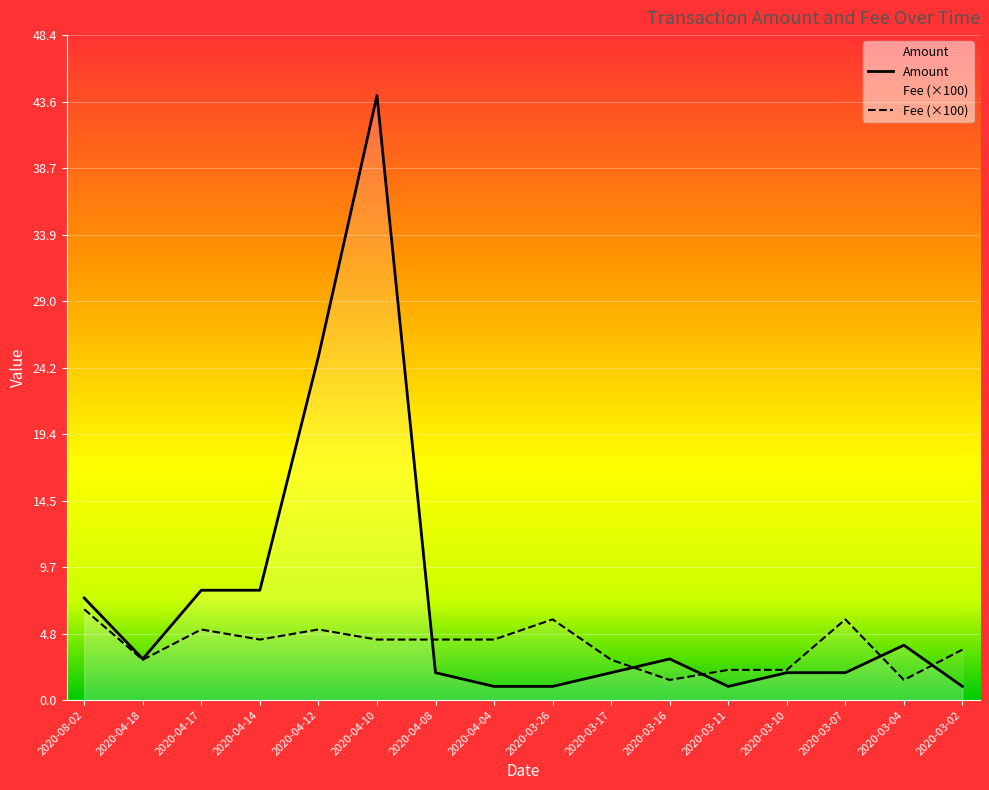

Rank the series by their average value, from lowest to highest.

Fee (×100), Amount